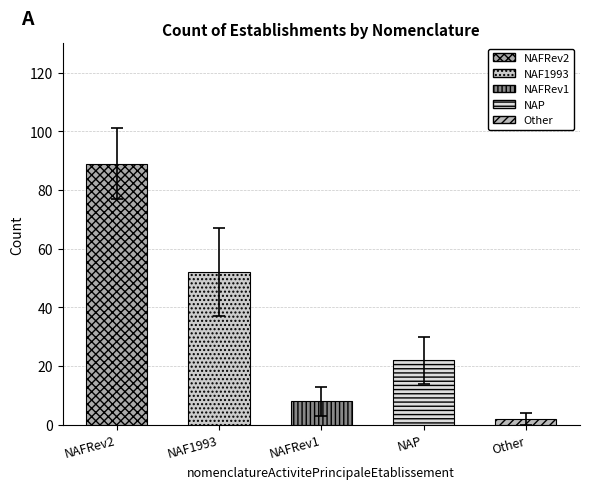

The chart shows a value of 89 at NAFRev2. True or false?

True